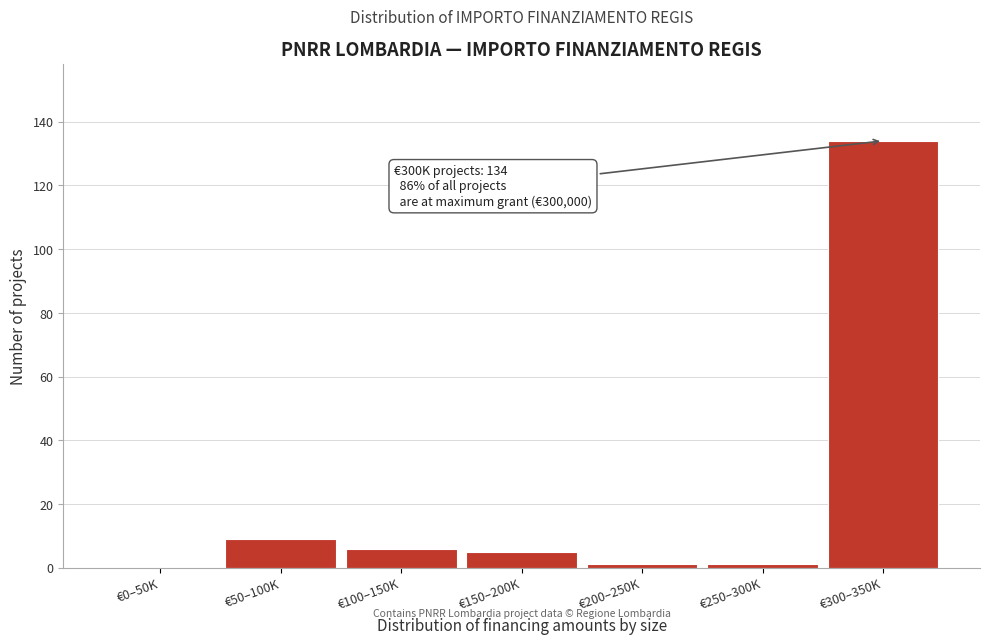

Reading left to right, transcribe all the data shown in this chart.

€0–50K=0	€50–100K=9	€100–150K=6	€150–200K=5	€200–250K=1	€250–300K=1	€300–350K=134